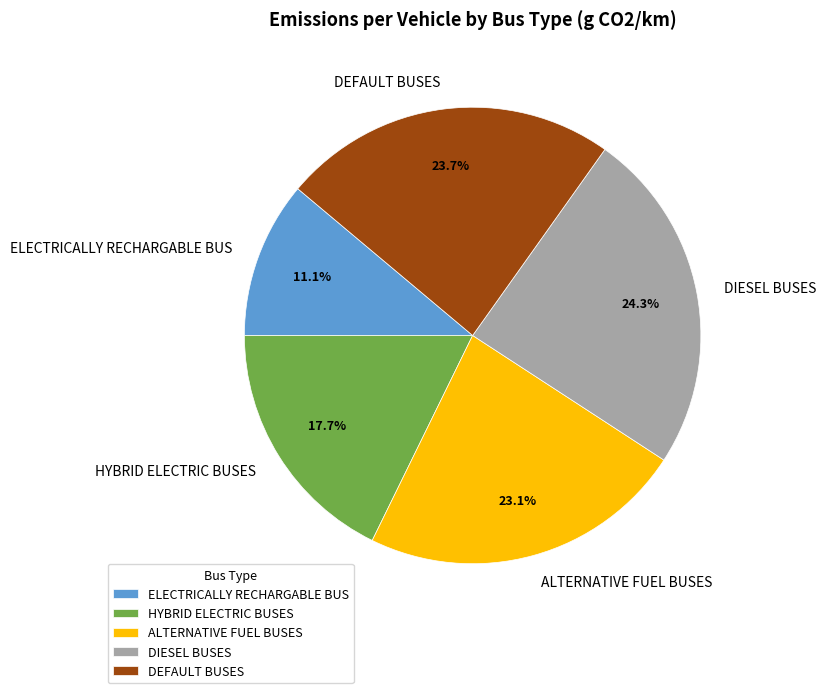

Is there a majority slice in this chart?

No